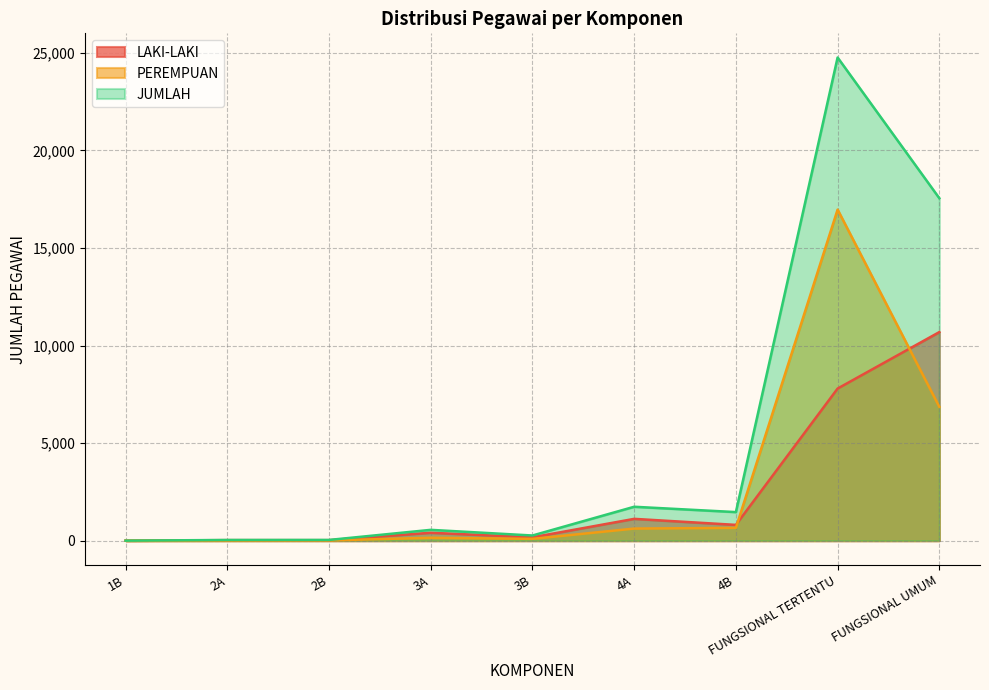

At which label does LAKI-LAKI first exceed 406?

4A